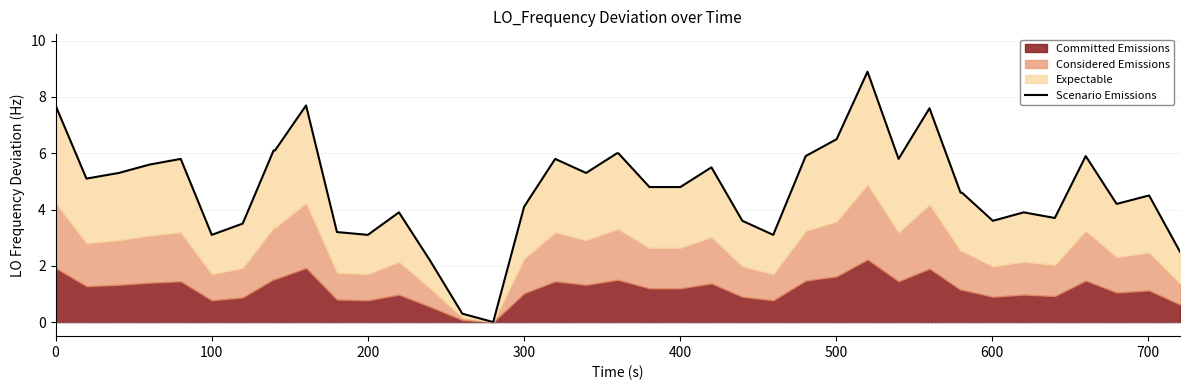

The value at 39 is 3.9. True or false?

False